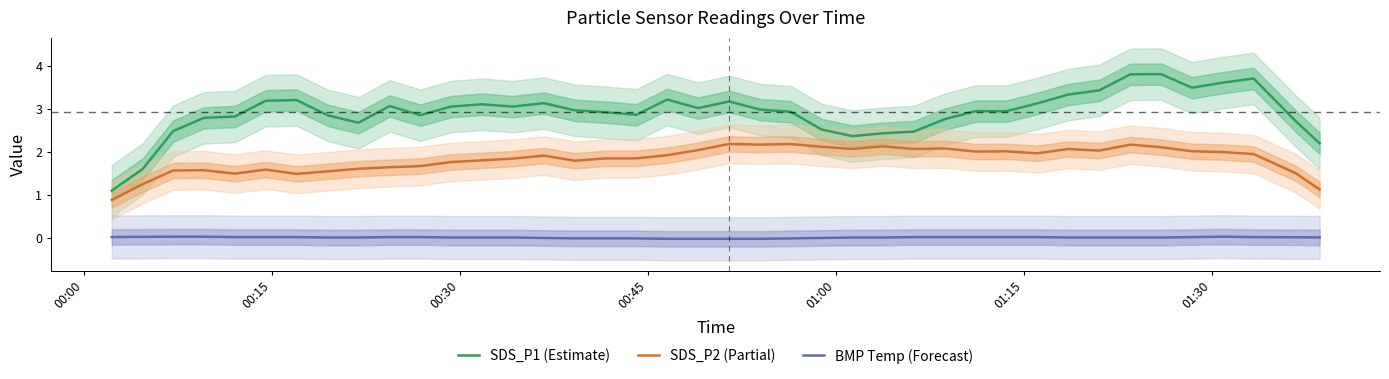

Rank the series by their maximum value, from highest to lowest.

SDS_P1 (Estimate), SDS_P2 (Partial), BMP Temp (Forecast)